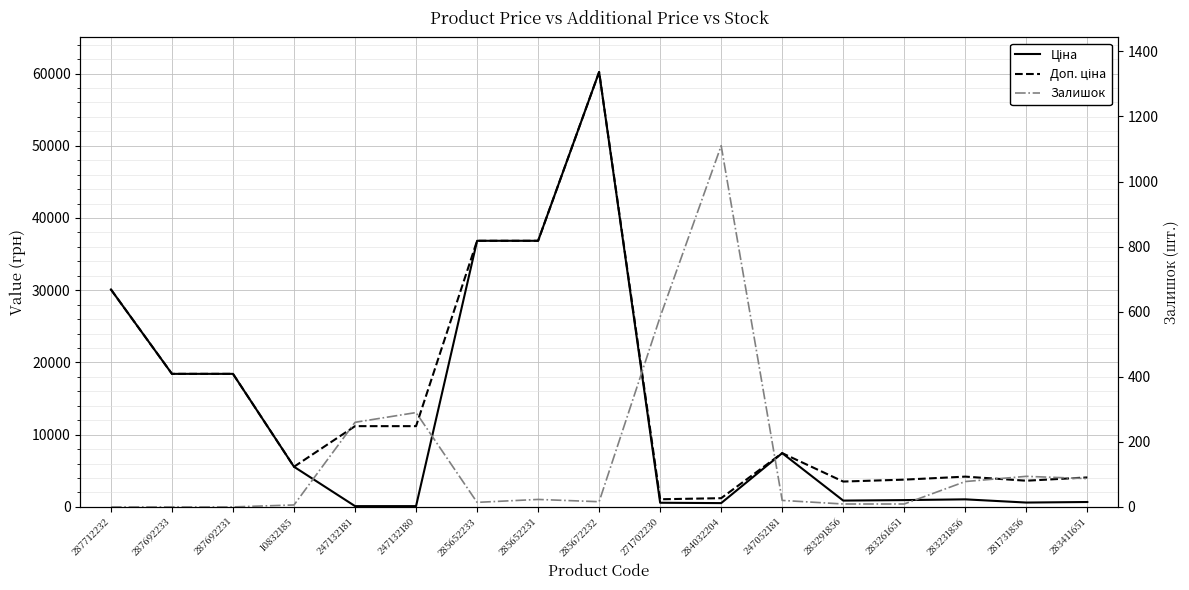

What is the value of the Доп. ціна point at the 14th from the left?

3777.0